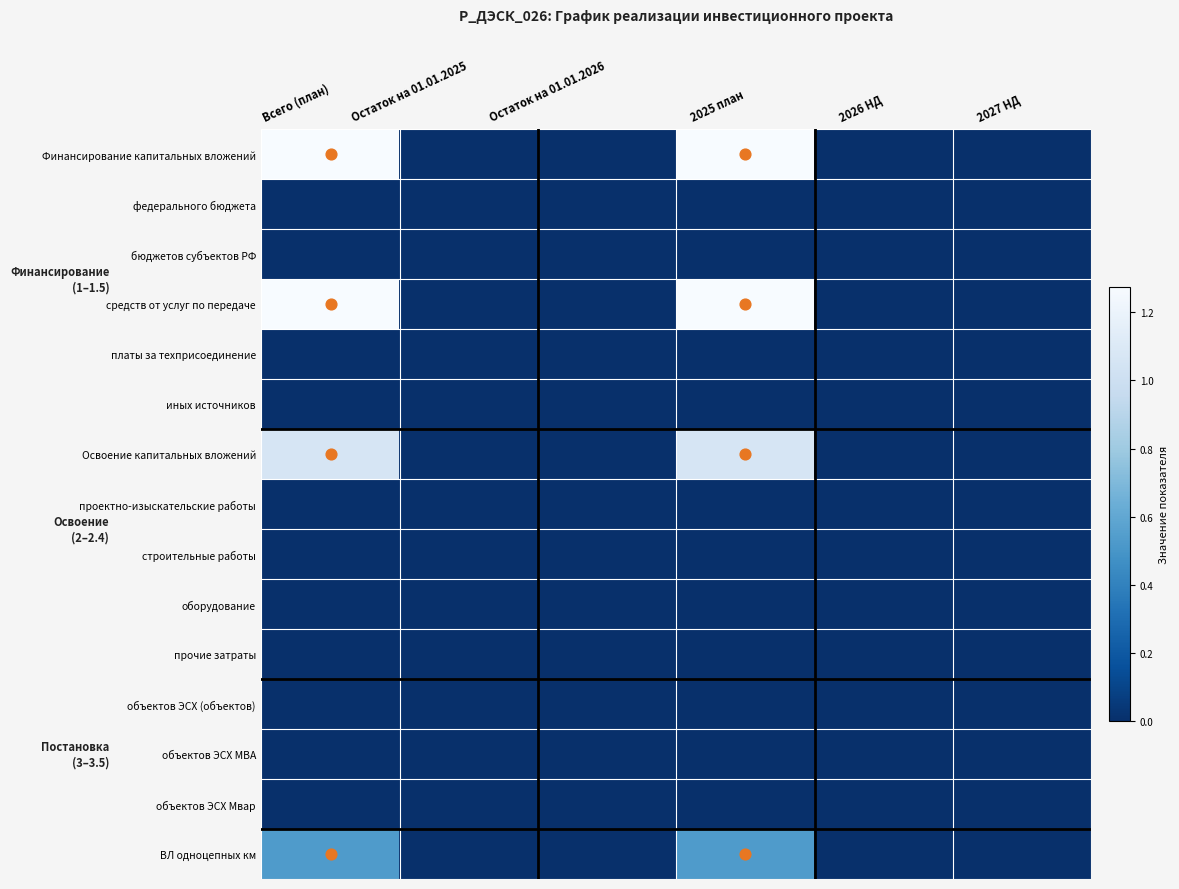

Reading left to right, extract all data points from this chart.

Финансирование капитальных вложений: Всего (план)=1.3	Остаток на 01.01.2025=0.0	Остаток на 01.01.2026=0.0	2025 план=1.3	2026 НД=0.0	2027 НД=0.0
федерального бюджета: Всего (план)=0.0	Остаток на 01.01.2025=0.0	Остаток на 01.01.2026=0.0	2025 план=0.0	2026 НД=0.0	2027 НД=0.0
бюджетов субъектов РФ: Всего (план)=0.0	Остаток на 01.01.2025=0.0	Остаток на 01.01.2026=0.0	2025 план=0.0	2026 НД=0.0	2027 НД=0.0
средств от услуг по передаче: Всего (план)=1.3	Остаток на 01.01.2025=0.0	Остаток на 01.01.2026=0.0	2025 план=1.3	2026 НД=0.0	2027 НД=0.0
платы за техприсоединение: Всего (план)=0.0	Остаток на 01.01.2025=0.0	Остаток на 01.01.2026=0.0	2025 план=0.0	2026 НД=0.0	2027 НД=0.0
иных источников: Всего (план)=0.0	Остаток на 01.01.2025=0.0	Остаток на 01.01.2026=0.0	2025 план=0.0	2026 НД=0.0	2027 НД=0.0
Освоение капитальных вложений: Всего (план)=1.1	Остаток на 01.01.2025=0.0	Остаток на 01.01.2026=0.0	2025 план=1.1	2026 НД=0.0	2027 НД=0.0
проектно-изыскательские работы: Всего (план)=0.0	Остаток на 01.01.2025=0.0	Остаток на 01.01.2026=0.0	2025 план=0.0	2026 НД=0.0	2027 НД=0.0
строительные работы: Всего (план)=0.0	Остаток на 01.01.2025=0.0	Остаток на 01.01.2026=0.0	2025 план=0.0	2026 НД=0.0	2027 НД=0.0
оборудование: Всего (план)=0.0	Остаток на 01.01.2025=0.0	Остаток на 01.01.2026=0.0	2025 план=0.0	2026 НД=0.0	2027 НД=0.0
прочие затраты: Всего (план)=0.0	Остаток на 01.01.2025=0.0	Остаток на 01.01.2026=0.0	2025 план=0.0	2026 НД=0.0	2027 НД=0.0
объектов ЭСХ (объектов): Всего (план)=0.0	Остаток на 01.01.2025=0.0	Остаток на 01.01.2026=0.0	2025 план=0.0	2026 НД=0.0	2027 НД=0.0
объектов ЭСХ МВА: Всего (план)=0.0	Остаток на 01.01.2025=0.0	Остаток на 01.01.2026=0.0	2025 план=0.0	2026 НД=0.0	2027 НД=0.0
объектов ЭСХ Мвар: Всего (план)=0.0	Остаток на 01.01.2025=0.0	Остаток на 01.01.2026=0.0	2025 план=0.0	2026 НД=0.0	2027 НД=0.0
ВЛ одноцепных км: Всего (план)=0.5	Остаток на 01.01.2025=0.0	Остаток на 01.01.2026=0.0	2025 план=0.5	2026 НД=0.0	2027 НД=0.0